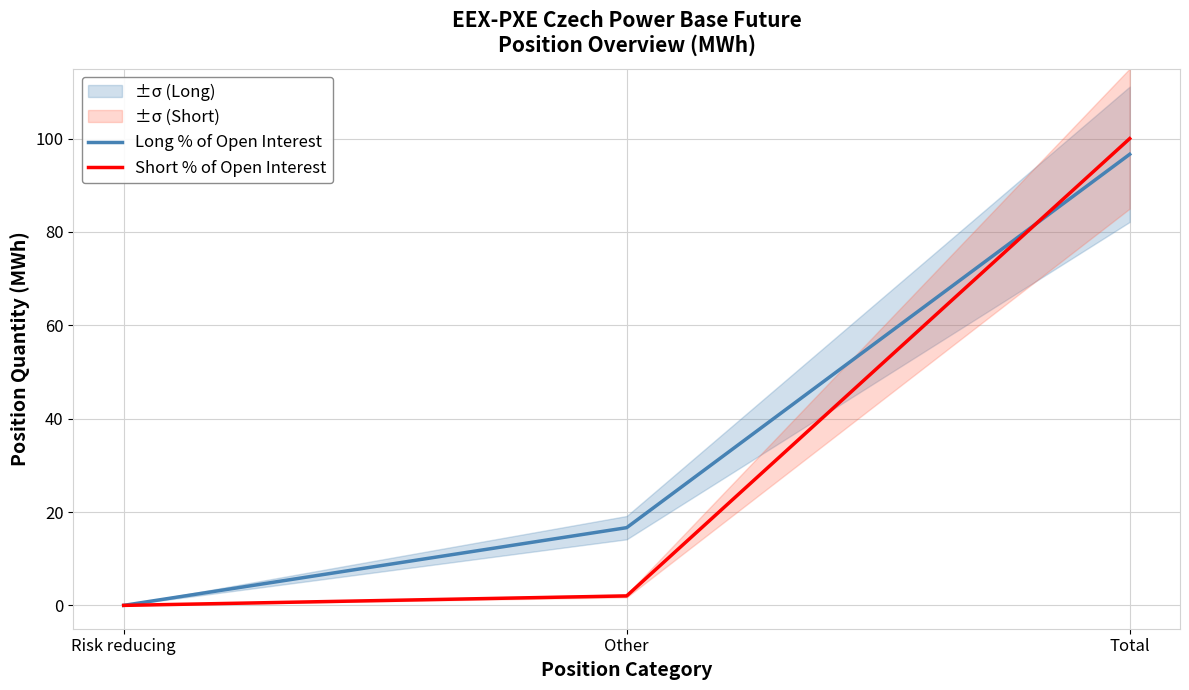

What is the label of the 1st point from the right?

Total